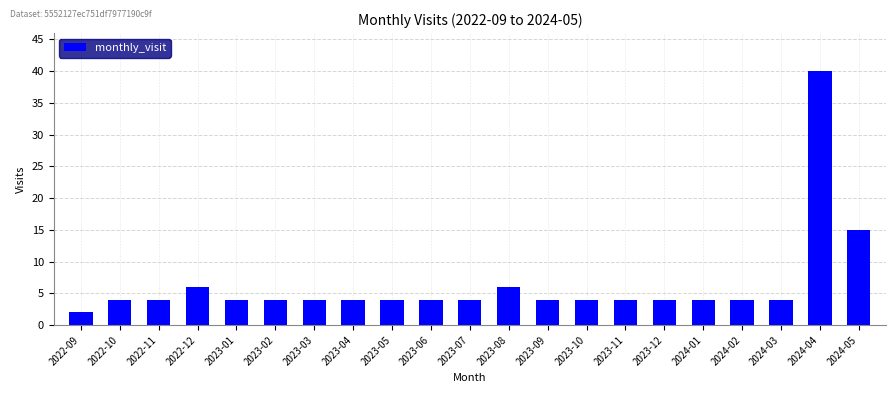

Reading left to right, transcribe all the data shown in this chart.

2022-09=2	2022-10=4	2022-11=4	2022-12=6	2023-01=4	2023-02=4	2023-03=4	2023-04=4	2023-05=4	2023-06=4	2023-07=4	2023-08=6	2023-09=4	2023-10=4	2023-11=4	2023-12=4	2024-01=4	2024-02=4	2024-03=4	2024-04=40	2024-05=15